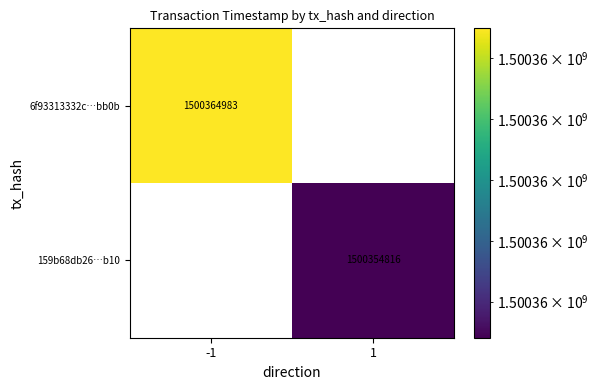

At how many categories does at least one series exceed 348467956?

2